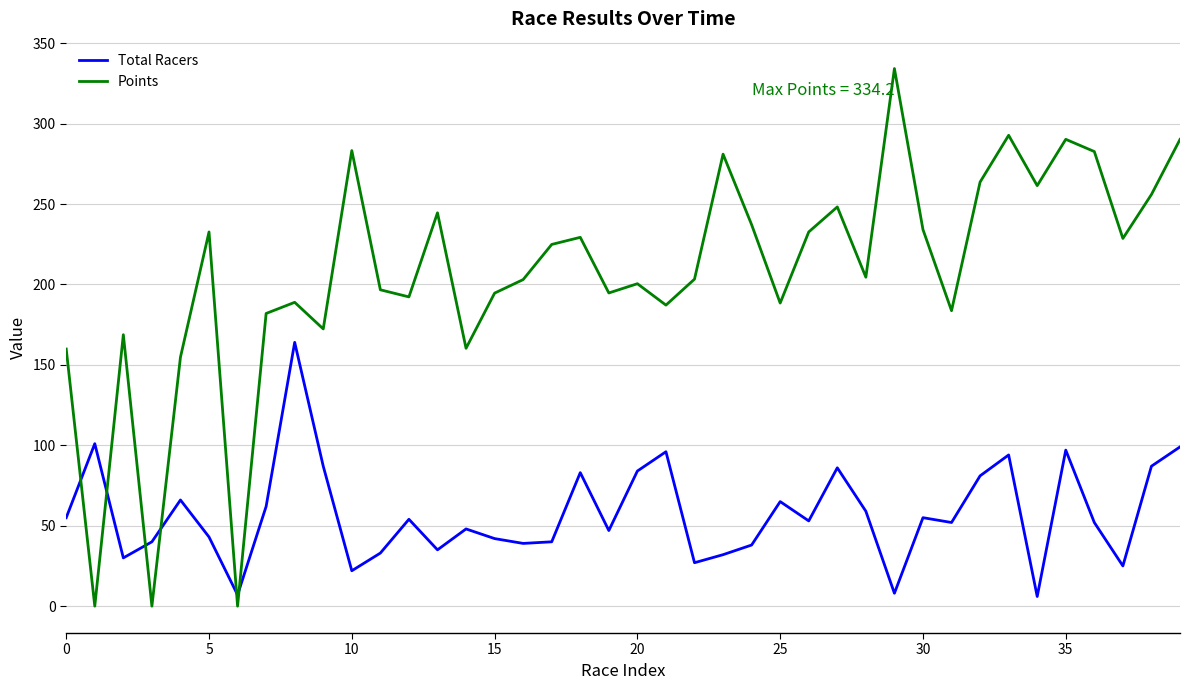

What is the maximum value for Total Racers?

164.0